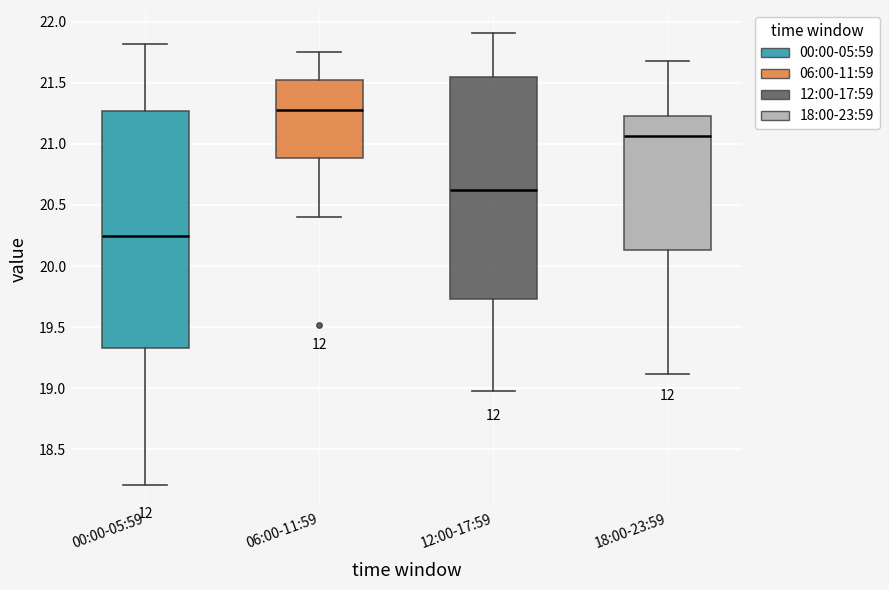

Reading left to right, transcribe this box plot: for each box, give where its median line is, the range the box spans, and where its two whiskers end, as read against the y-axis. The values are not printed on the chart, so give them approximately, as read against the axis.

00:00-05:59: median 20.25, box 19.35 to 21.25, whiskers 18.20 to 21.80
06:00-11:59: median 21.30, box 20.90 to 21.50, whiskers 20.40 to 21.75
12:00-17:59: median 20.65, box 19.75 to 21.55, whiskers 19.00 to 21.90
18:00-23:59: median 21.05, box 20.15 to 21.25, whiskers 19.10 to 21.70